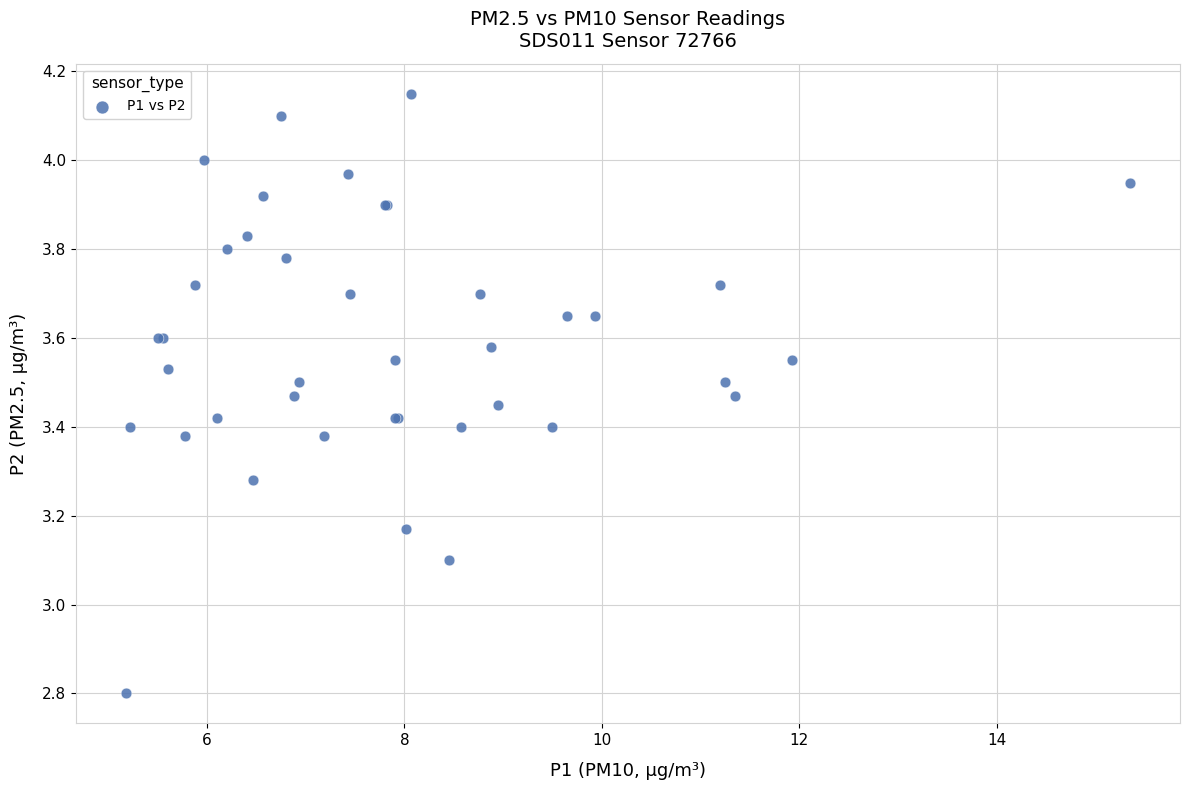

What Y value in the scatter plot is closest to 3?

3.1